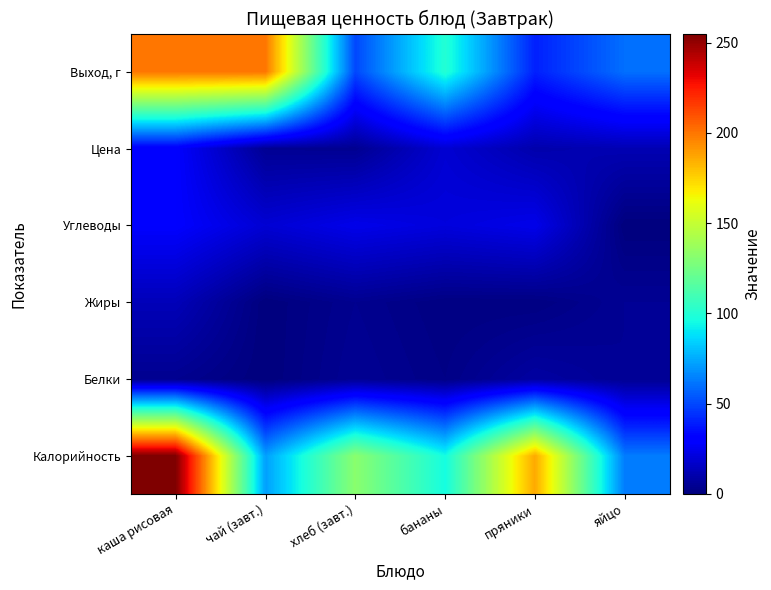

At пряники, list the series in order from largest to smallest.

Калорийность, Выход, г, Углеводы, Цена, Белки, Жиры